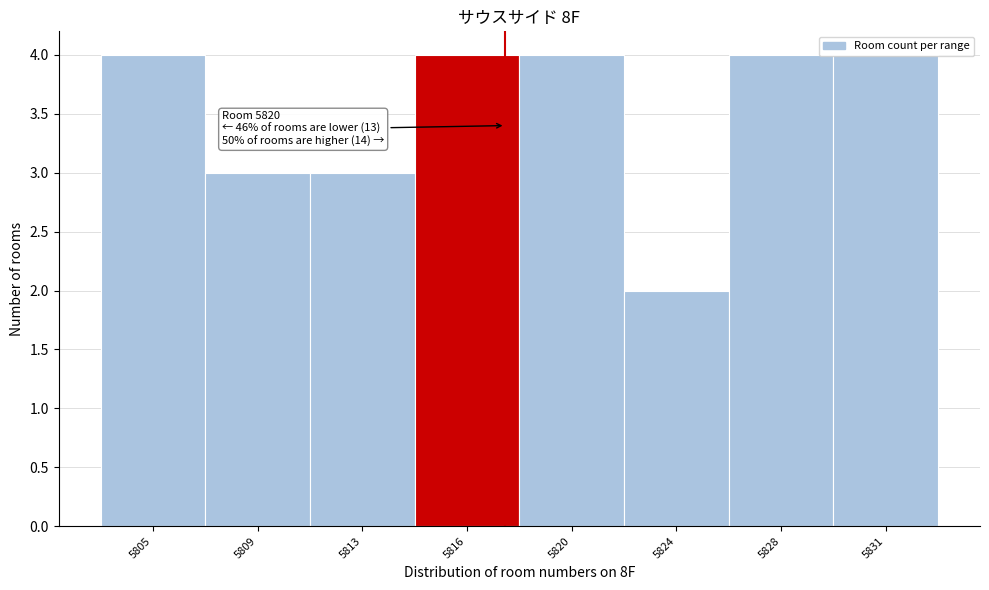

What is the value of the 7th bar from the left?

4